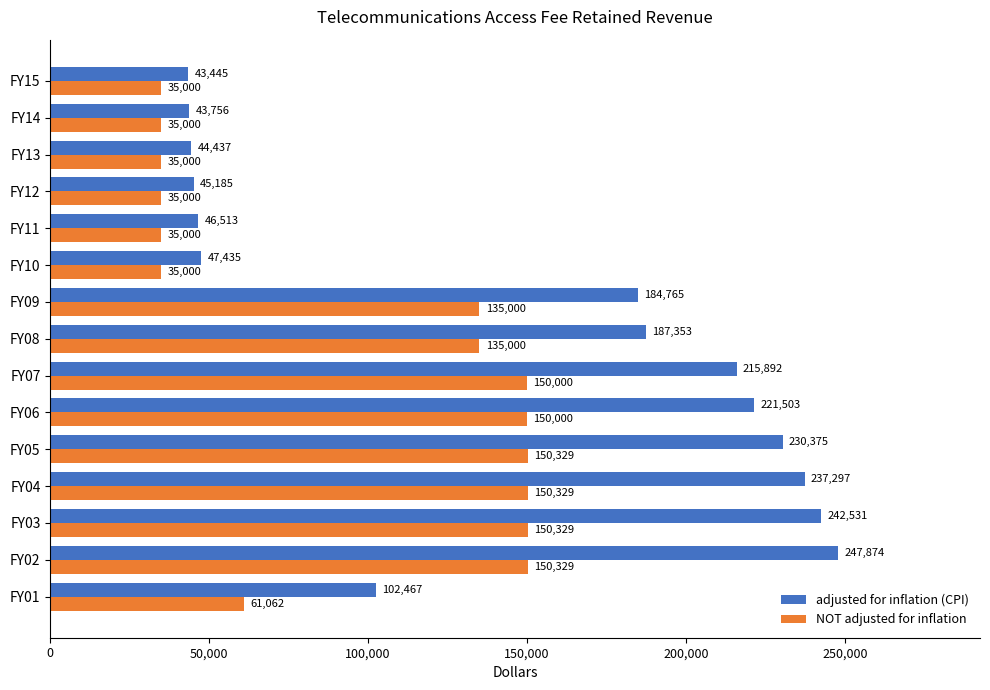

What is the greatest value displayed?

247874